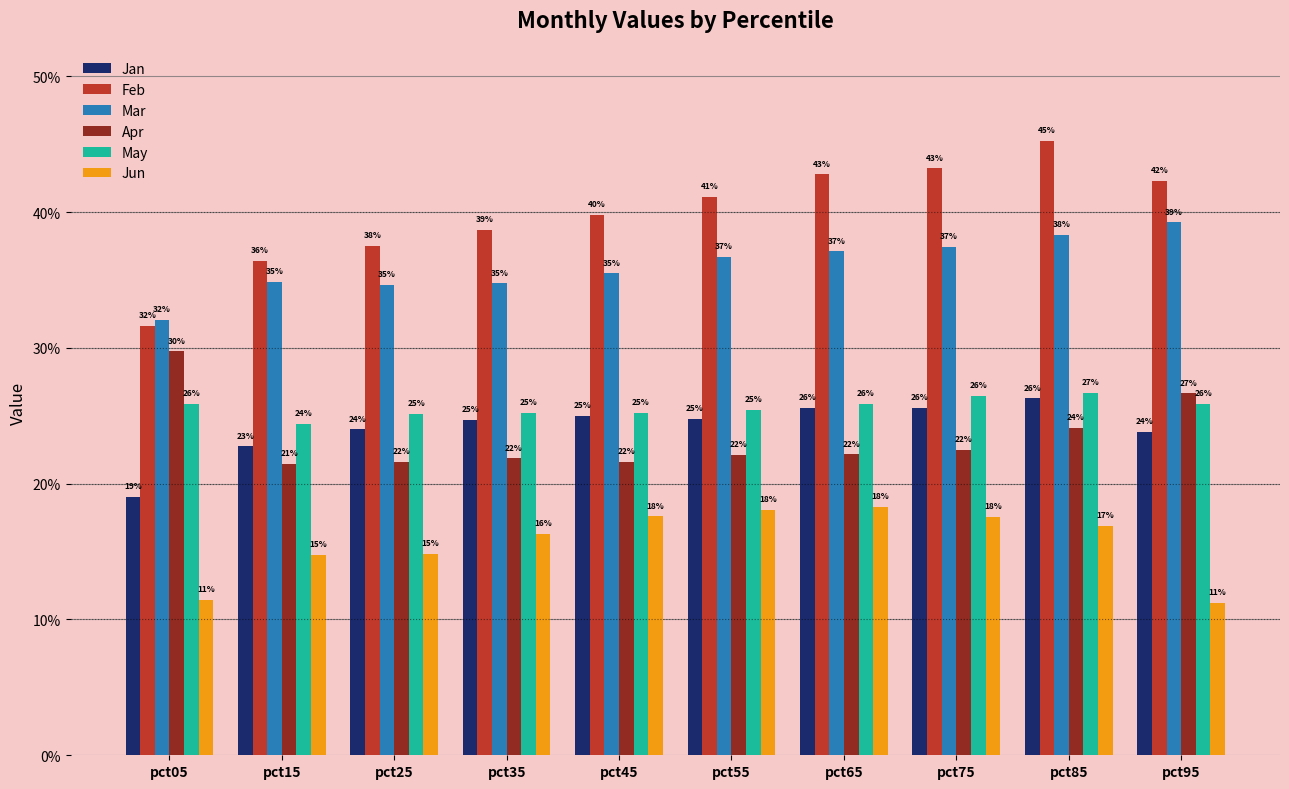

What are all the series names shown in the legend?

Jan, Feb, Mar, Apr, May, Jun